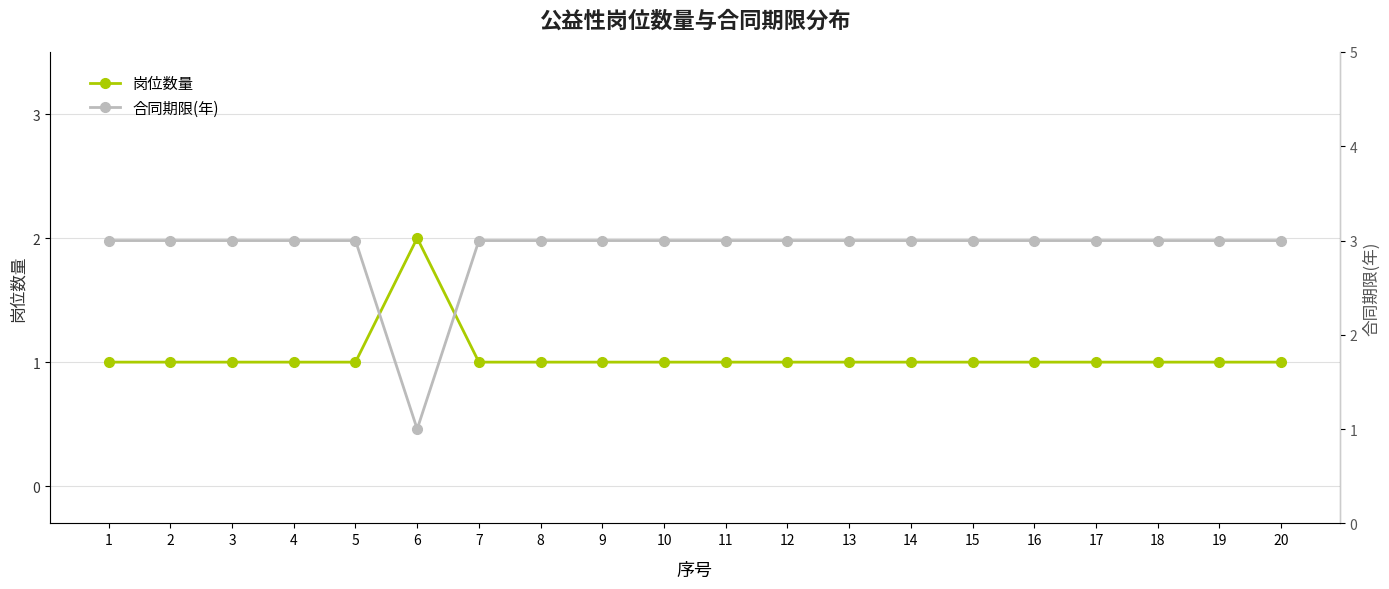

Is it true that 合同期限(年) equals 1 at 19?

False